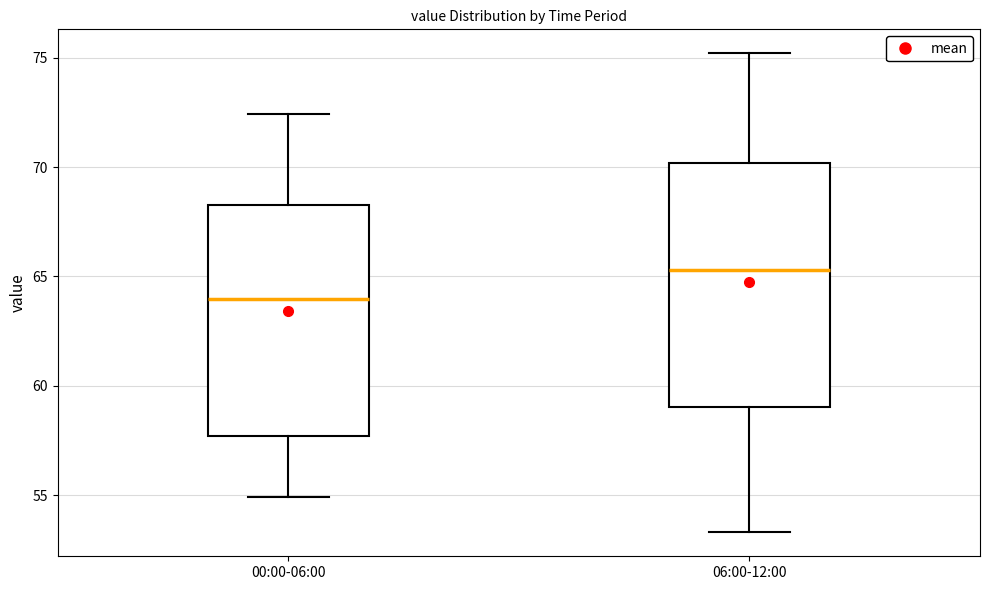

Reading left to right, transcribe this box plot: for each box, give where its median line is, the range the box spans, and where its two whiskers end, as read against the y-axis. The values are not printed on the chart, so give them approximately, as read against the axis.

00:00-06:00: median 64.0, box 57.5 to 68.5, whiskers 55.0 to 72.5
06:00-12:00: median 65.5, box 59.0 to 70.0, whiskers 53.5 to 75.0